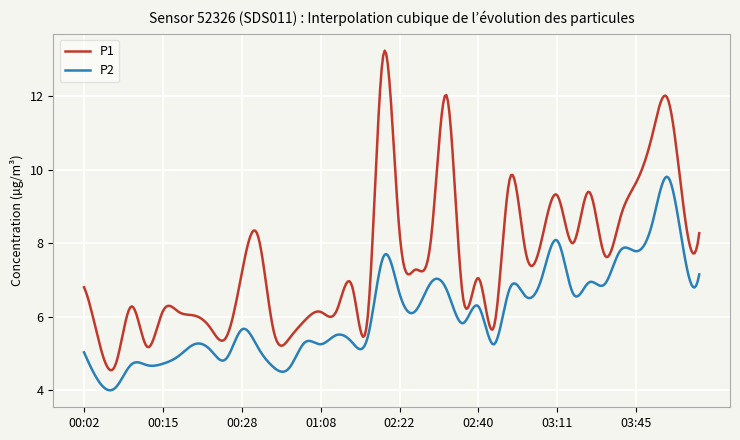

What is the maximum value for P1?

13.2